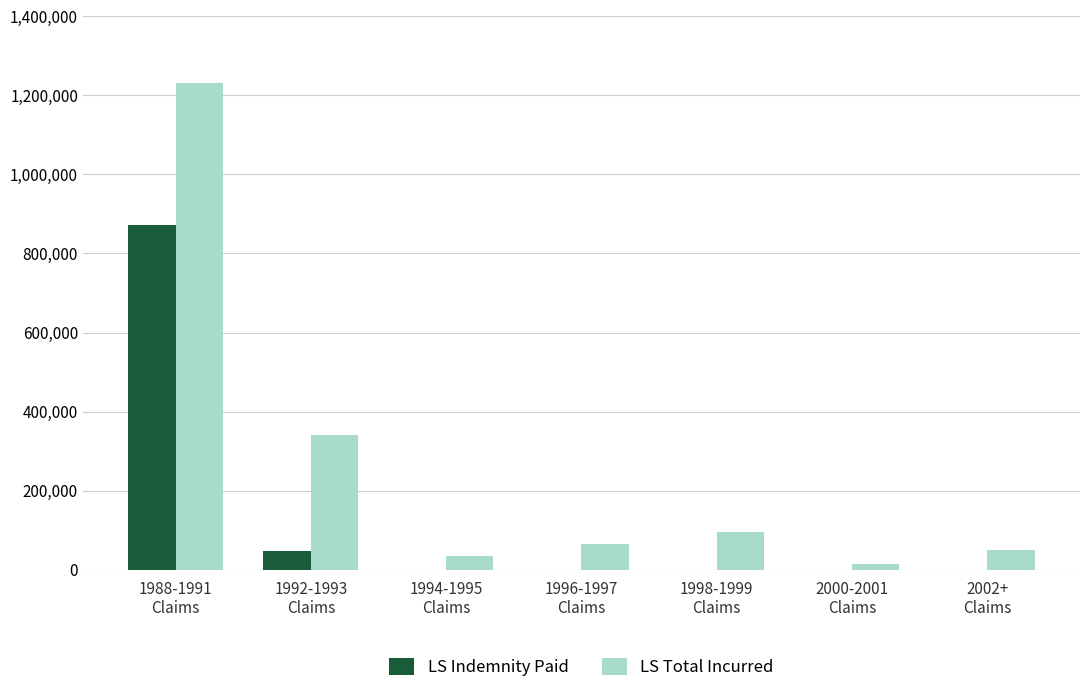

Which series has the largest total across all categories?

LS Total Incurred